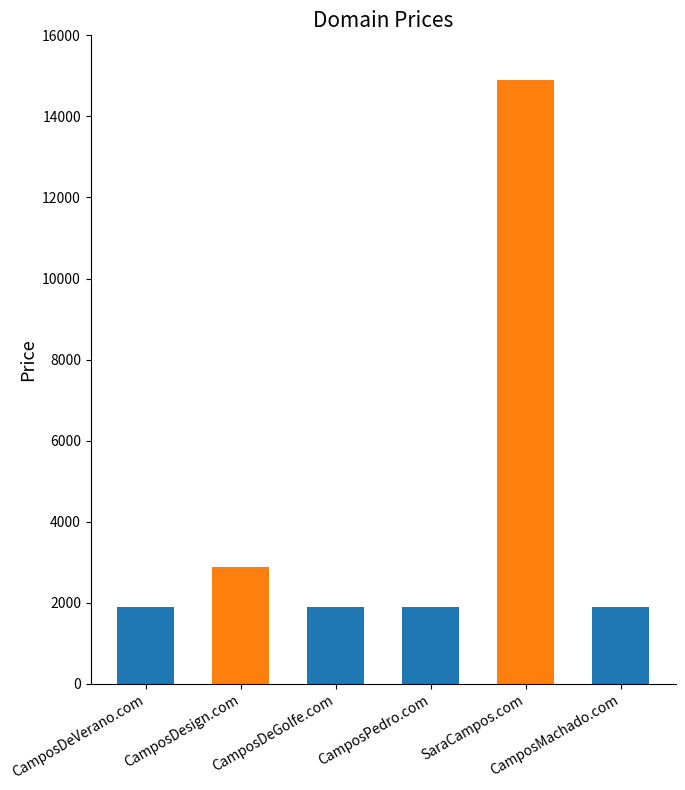

What is the label of the 3rd bar from the left?

CamposDeGolfe.com